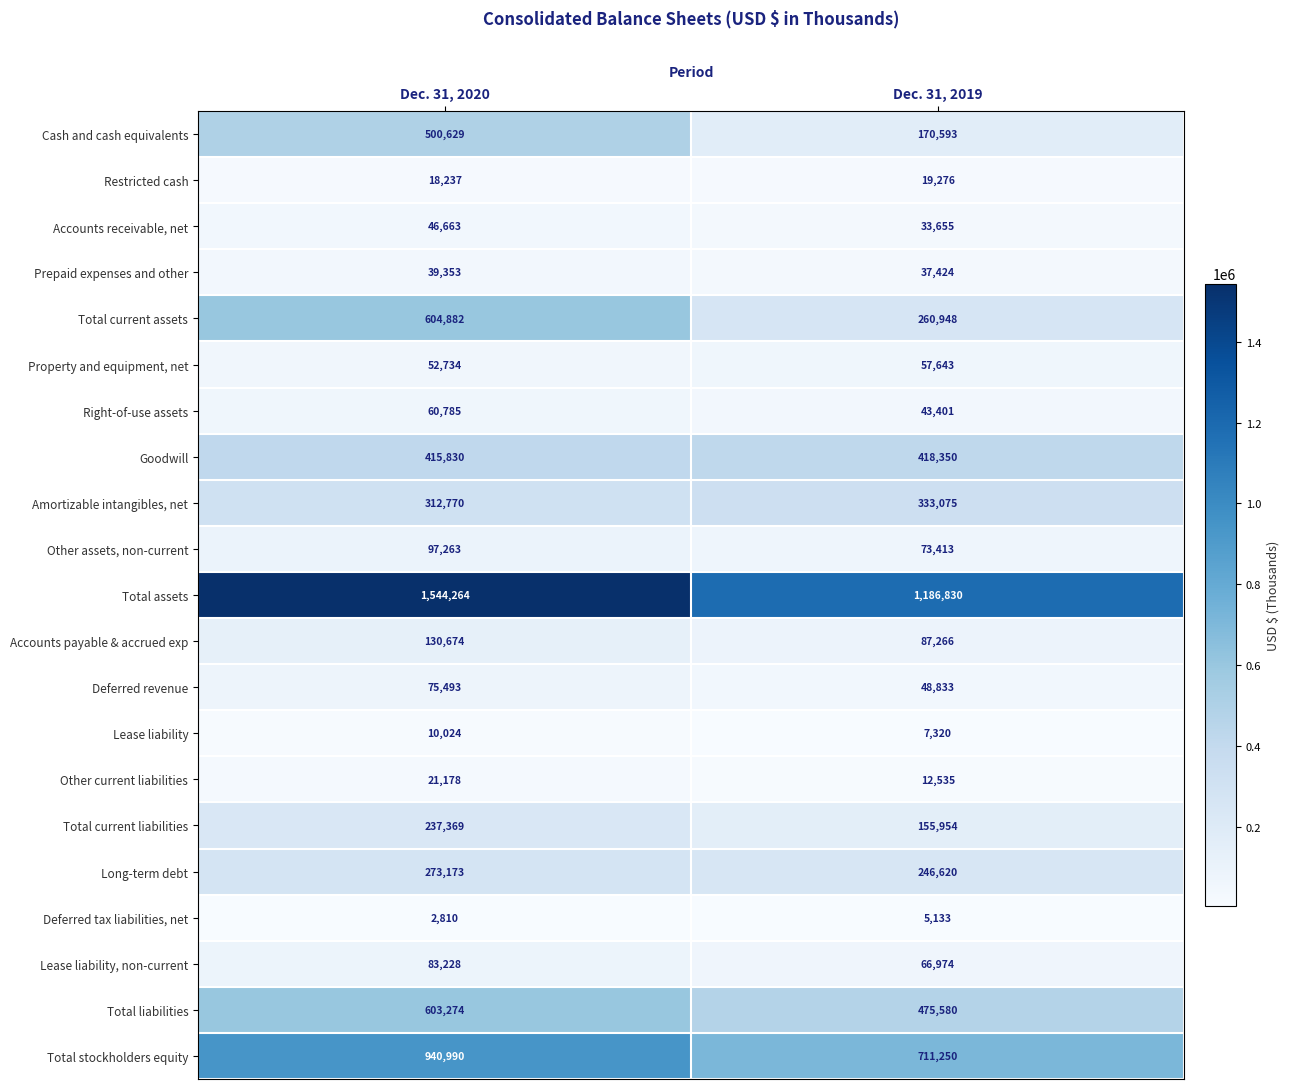

Where is Property and equipment, net nearest to the value 55188?

Dec. 31, 2020